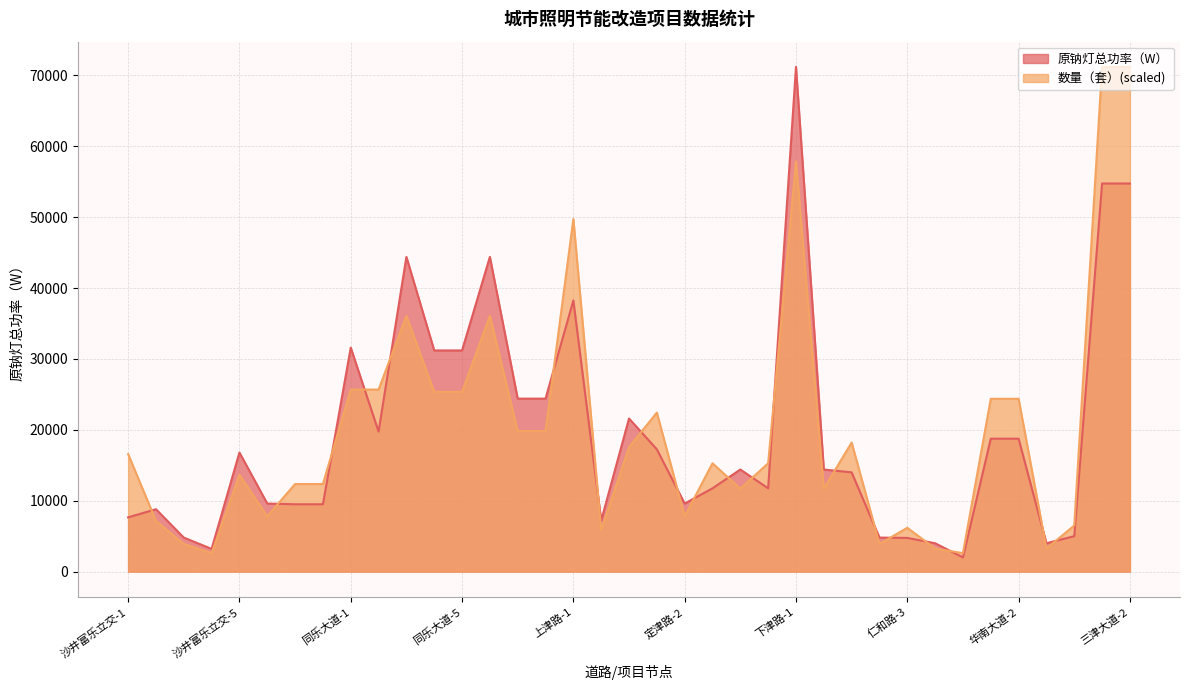

What position from the left is 沙井富乐立交-1?

1